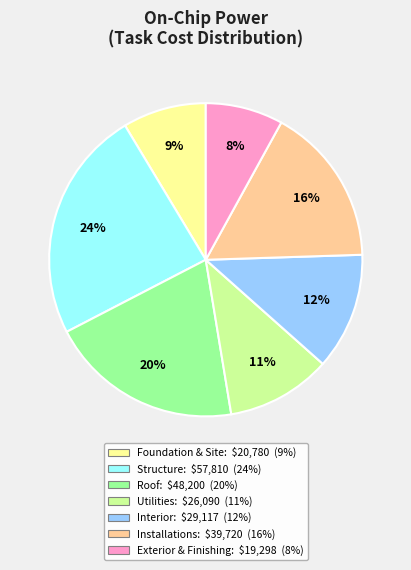

Is there a majority slice in this chart?

No